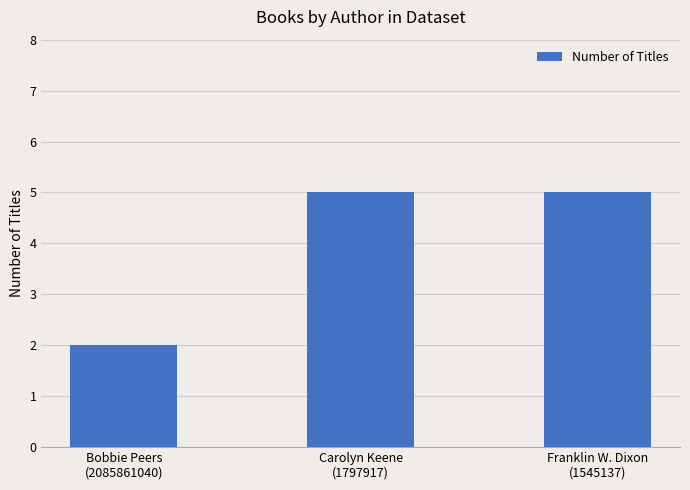

What is the sum of all values?

12